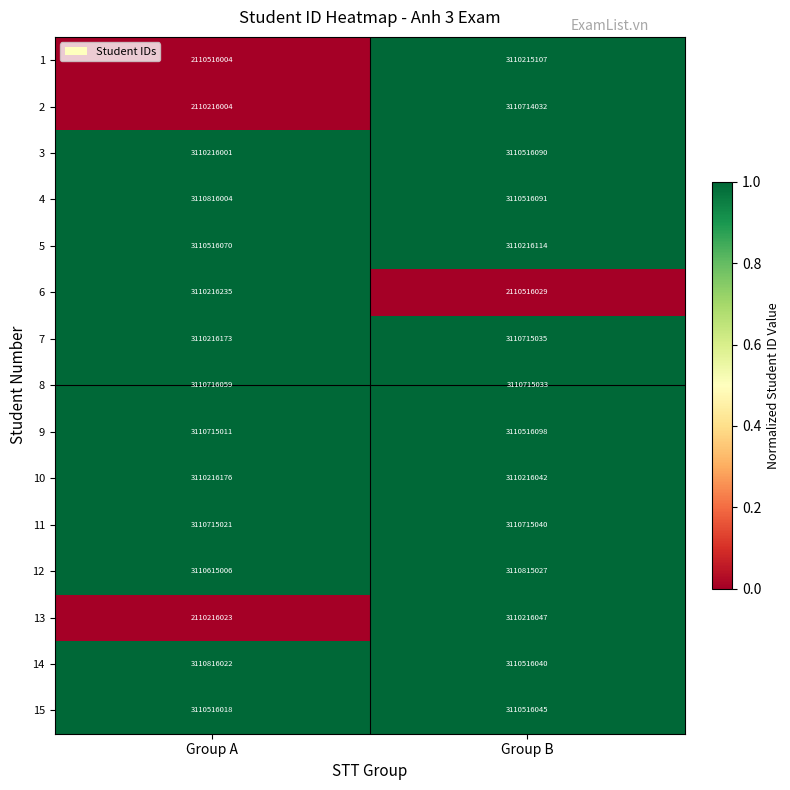

What is the difference between the highest and lowest values at Group A?

1000600018